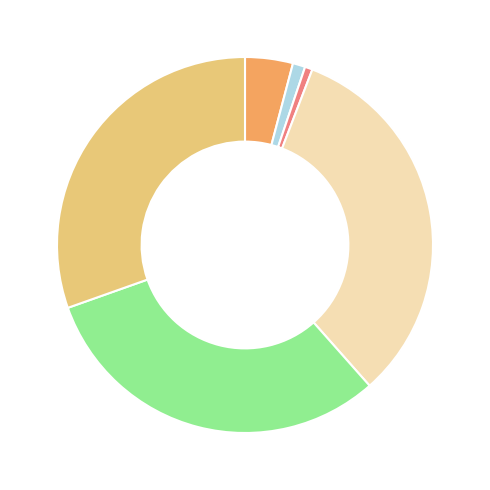

Does any single category account for the majority?

No